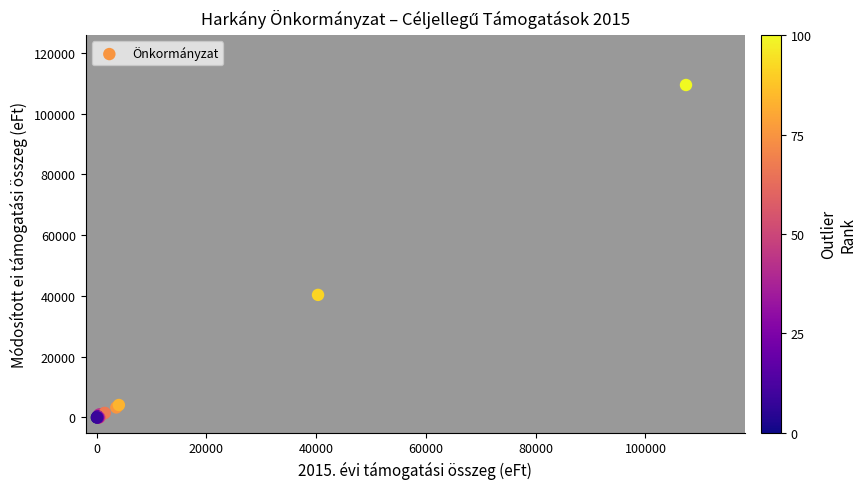

What Y value in the scatter plot is closest to 54722?

40346